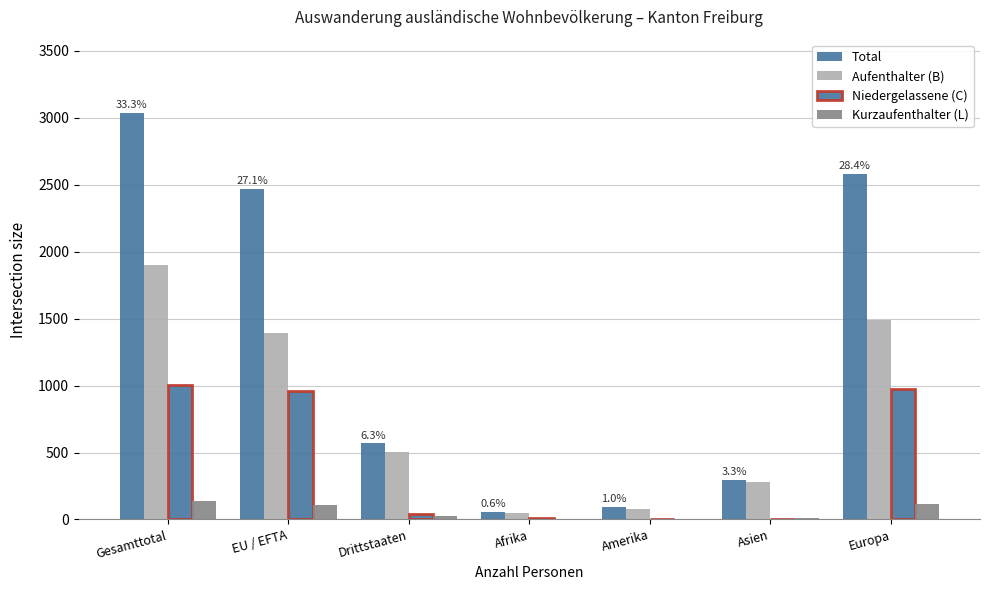

What position from the left is Europa?

7